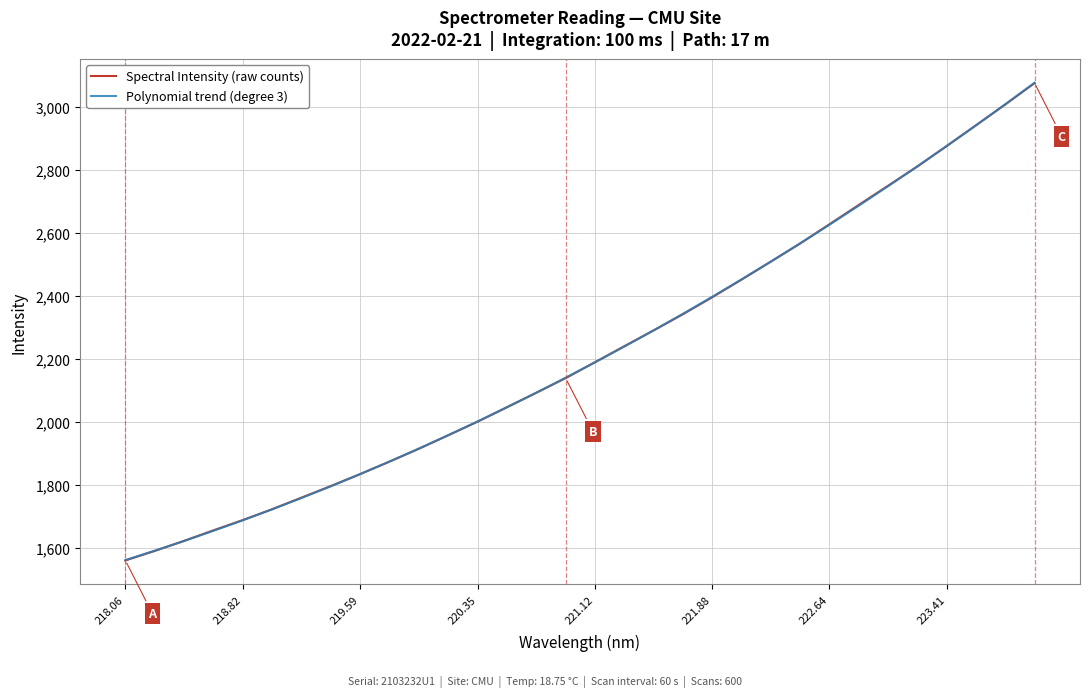

What is the maximum value for Polynomial trend (degree 3)?

3077.4